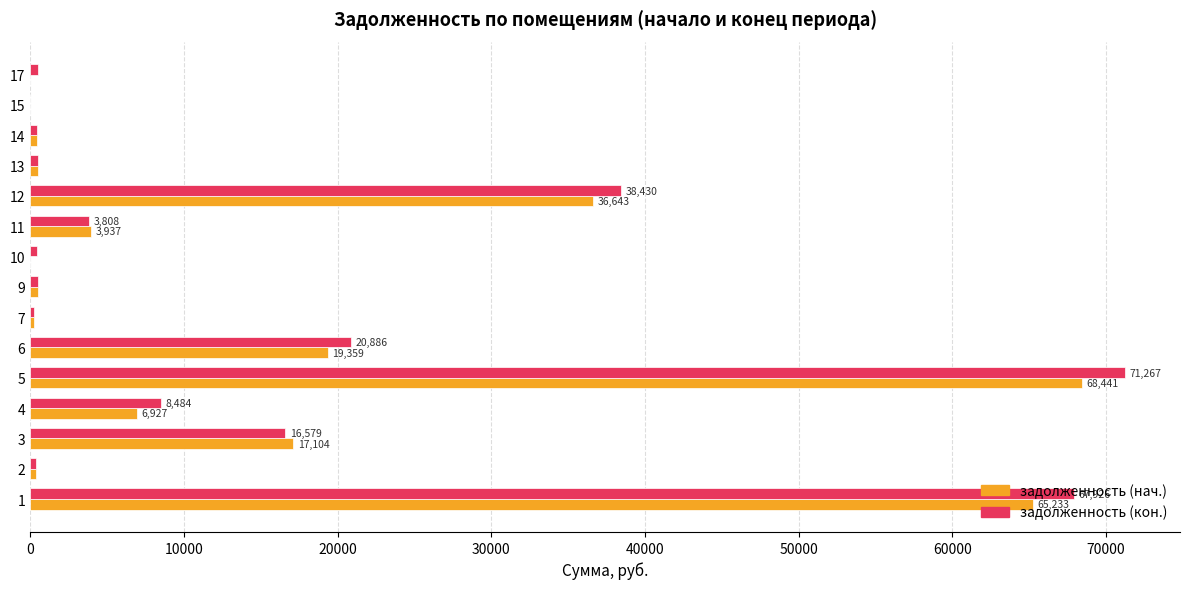

What is the highest value of the задолженность (нач.) series?

68441.4